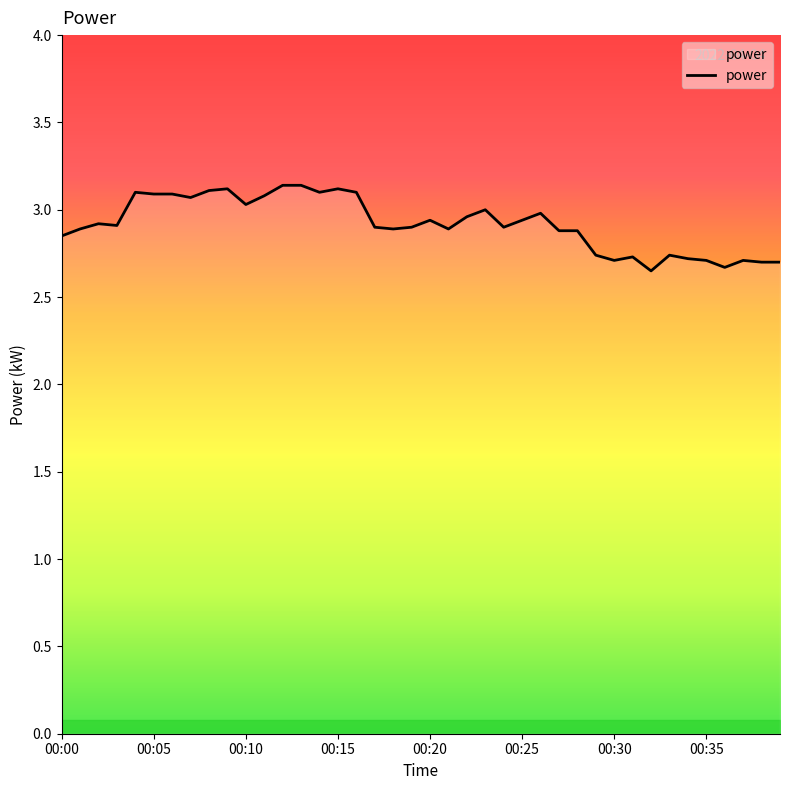

What is the difference between the maximum and minimum values?

0.5